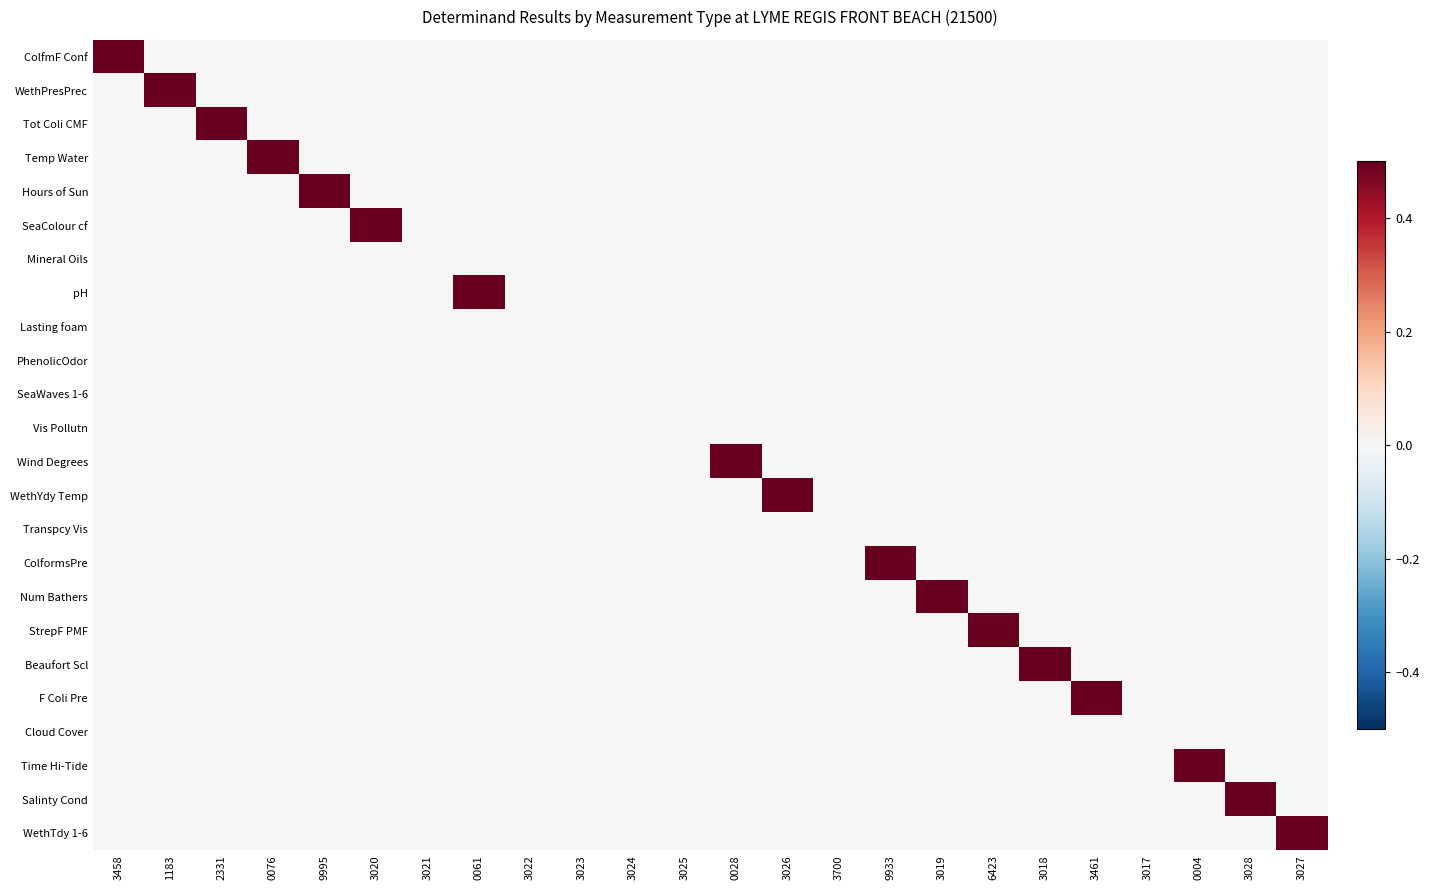

Which series changed the most between 3020 and 3024?

SeaColour cf